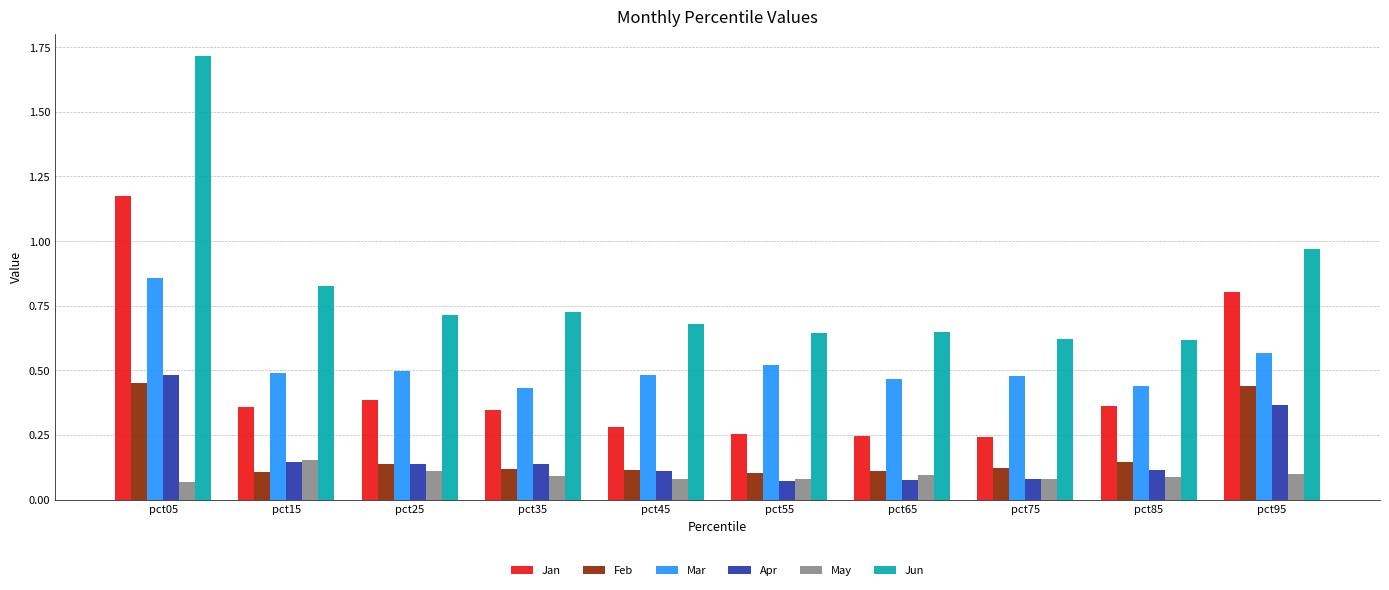

Which series has the widest spread of values?

Jun